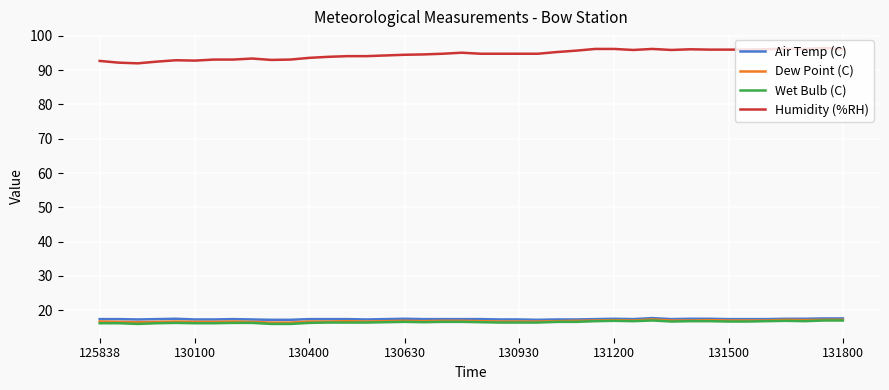

Which series has the largest range (max minus min)?

Humidity (%RH)